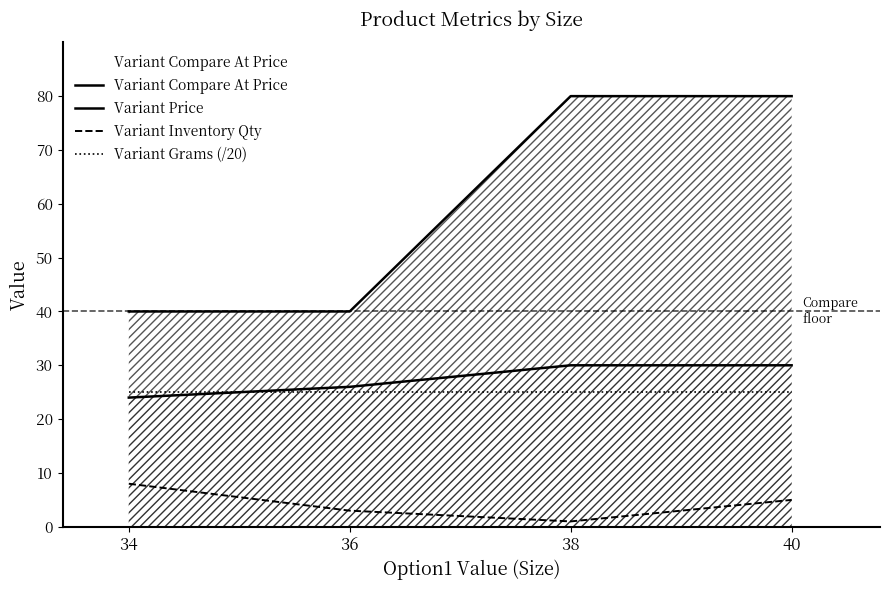

At which category does the chart reach its peak across all series?

38